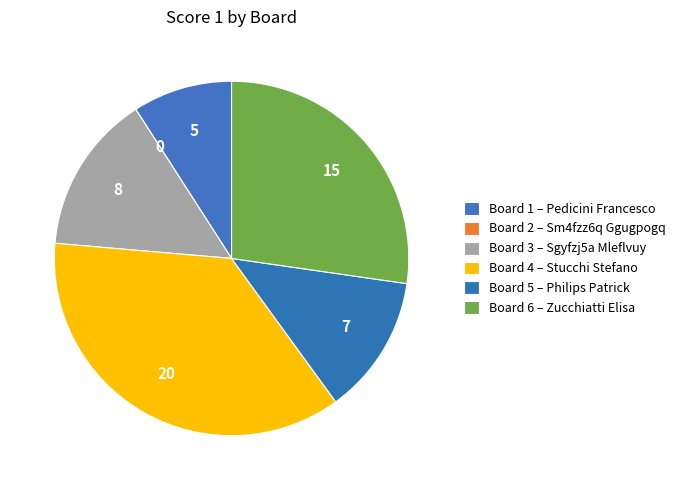

Rank the categories by value from lowest to highest.

Board 2
Sm4fzz6q Ggugpogq, Board 1
Pedicini Francesco, Board 5
Philips Patrick, Board 3
Sgyfzj5a Mleflvuy, Board 6
Zucchiatti Elisa, Board 4
Stucchi Stefano